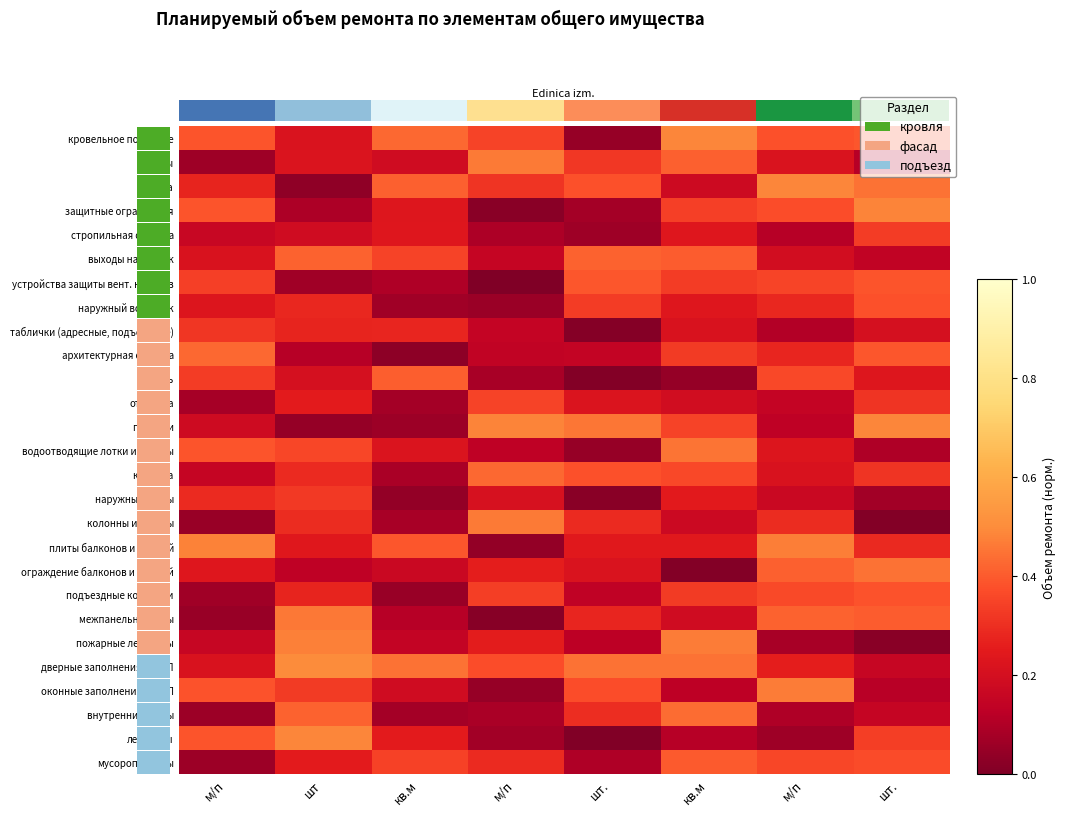

True or false: водоотводящие лотки и отводы has a value of 0.1 at шт..

True